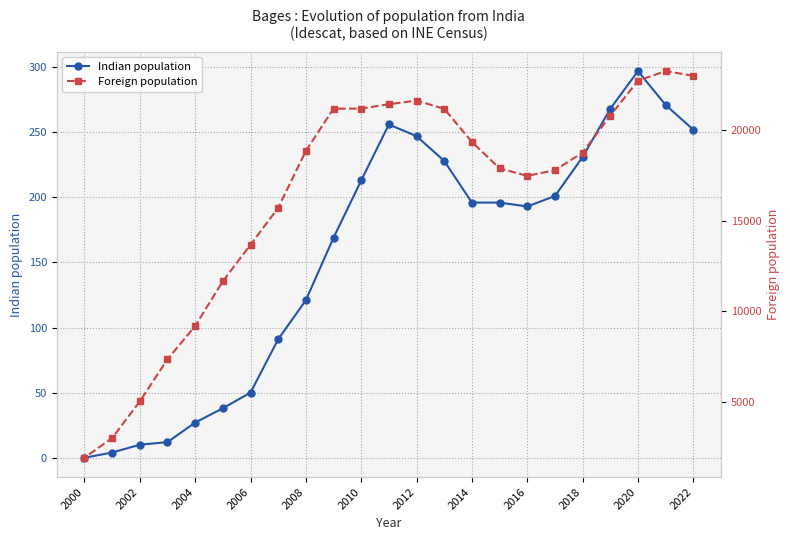

How many lines are shown in the chart?

2